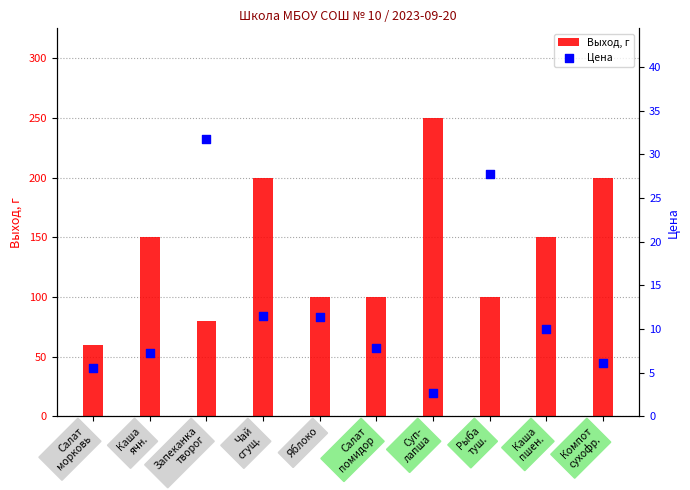

Which series contains the highest Y value?

Выход, г